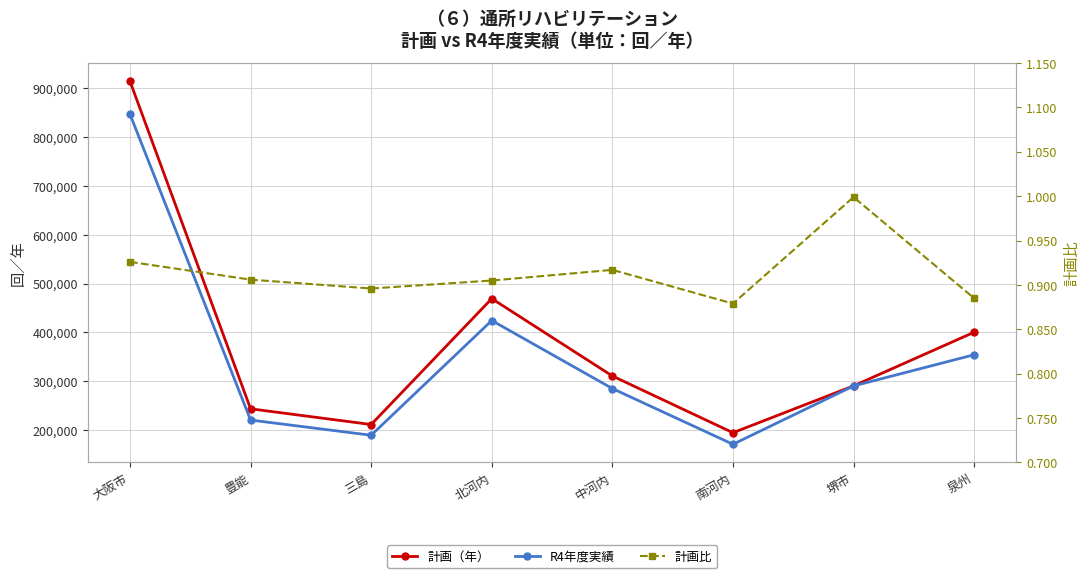

True or false: 計画（年） has more than 1 interior local peaks.

False